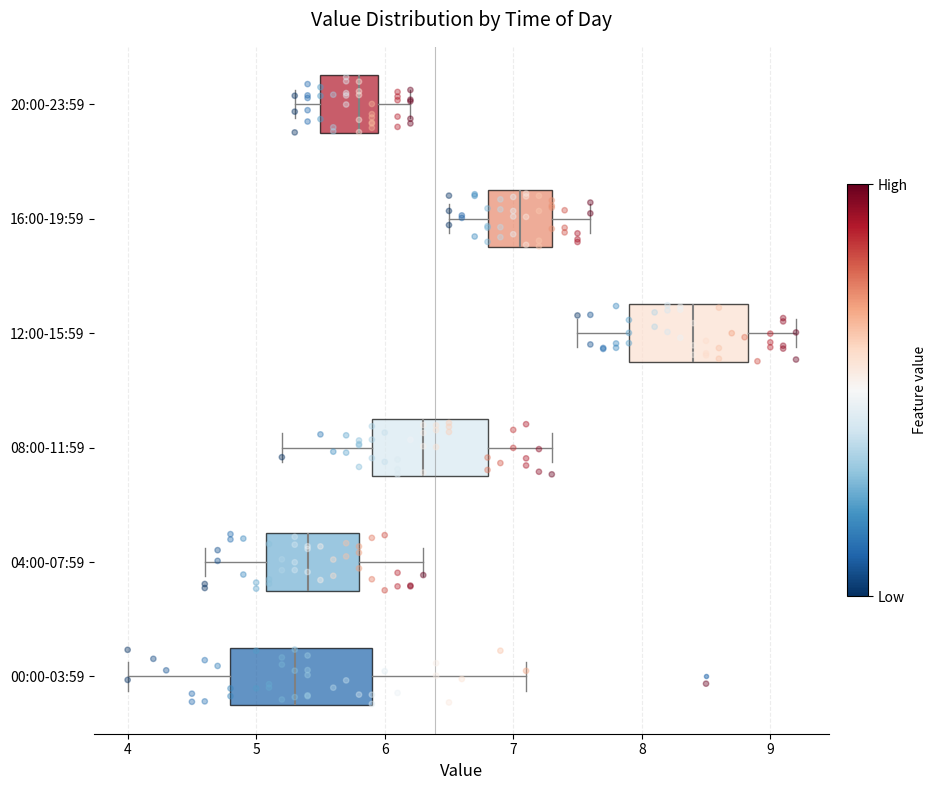

Reading bottom to top, read every box against the x-axis: the position of its median line, the range the box covers, and the ends of its whiskers. The values are not printed on the chart, so give them approximately, as read against the axis.

00:00-03:59: median 5.3, box 4.8 to 5.9, whiskers 4.0 to 7.1
04:00-07:59: median 5.4, box 5.1 to 5.8, whiskers 4.6 to 6.3
08:00-11:59: median 6.3, box 5.9 to 6.8, whiskers 5.2 to 7.3
12:00-15:59: median 8.4, box 7.9 to 8.8, whiskers 7.5 to 9.2
16:00-19:59: median 7.1, box 6.8 to 7.3, whiskers 6.5 to 7.6
20:00-23:59: median 5.8, box 5.5 to 6.0, whiskers 5.3 to 6.2